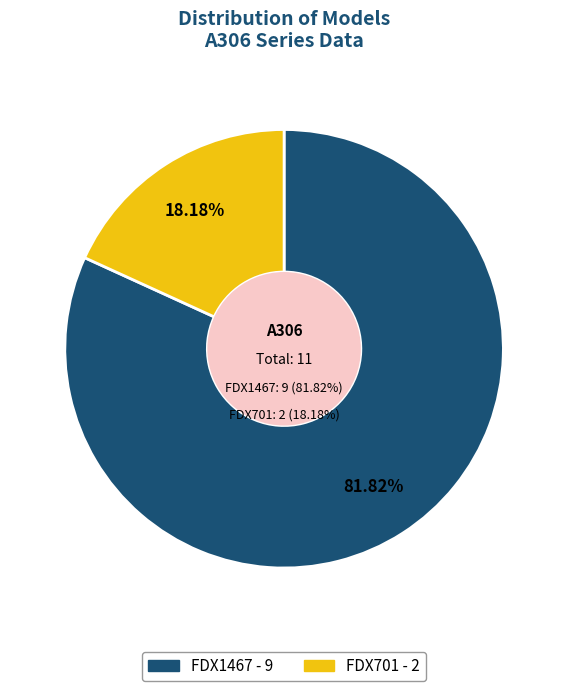

Which slice is the largest?

FDX1467